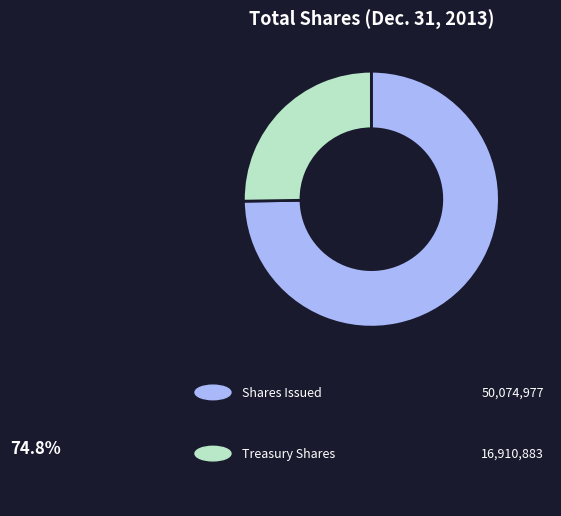

Does any single category account for the majority?

Yes